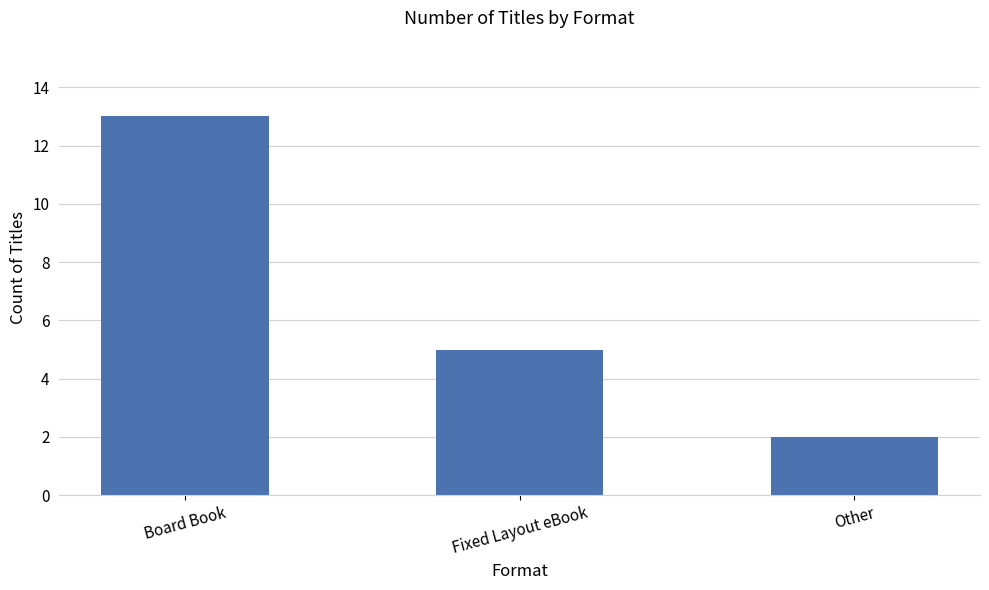

Which label corresponds to the smallest value in the chart?

Other